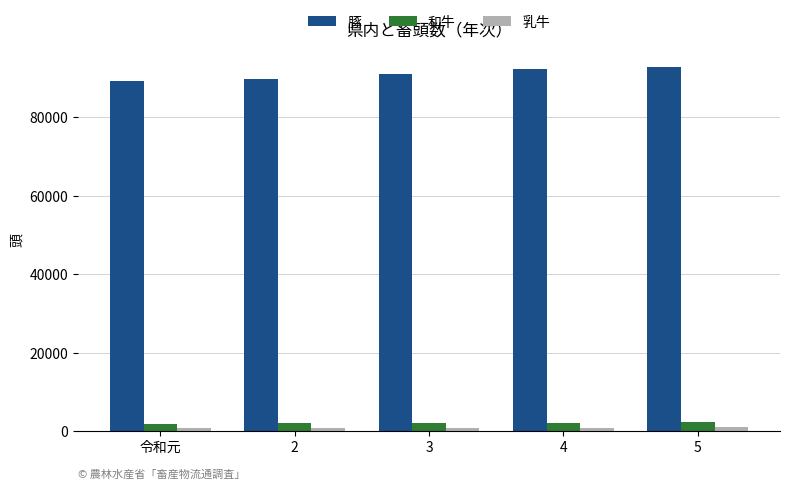

Which series has the largest total across all categories?

豚